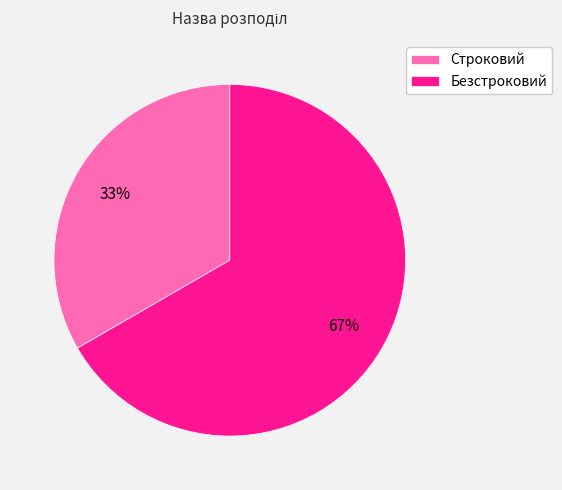

Count the number of slices in the pie.

2